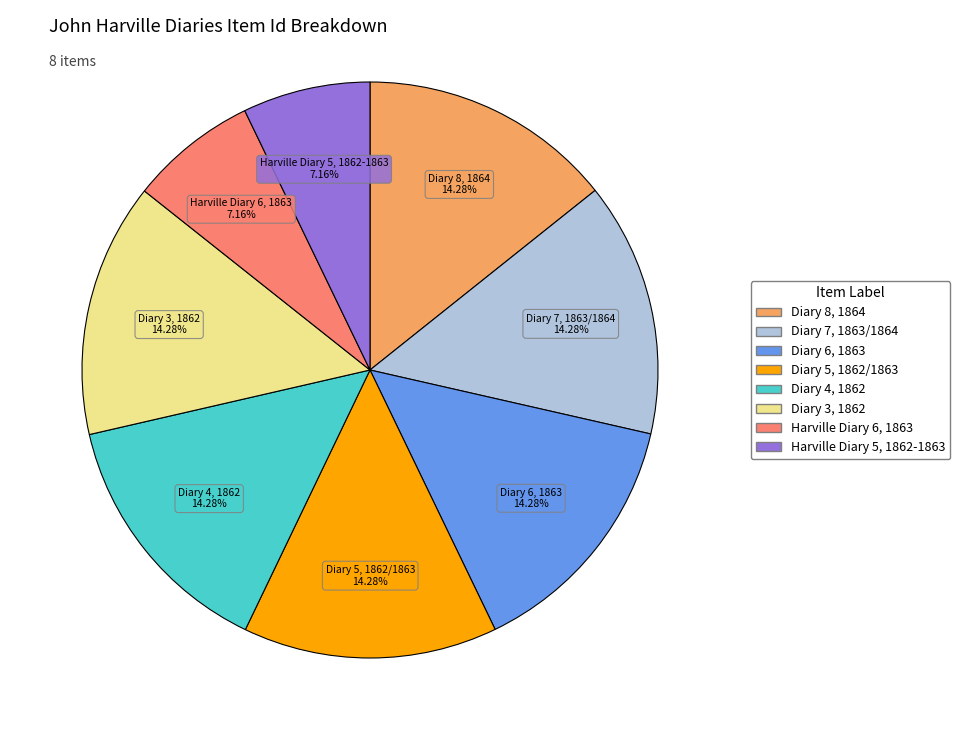

How many slices are in this pie chart?

8